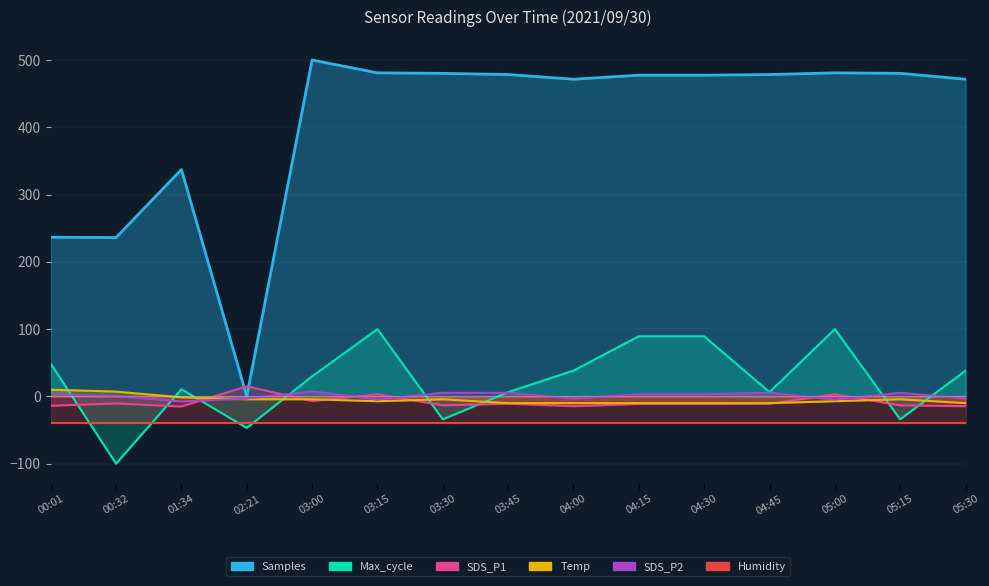

Is it true that Max_cycle equals 10.6 at 01:34?

True